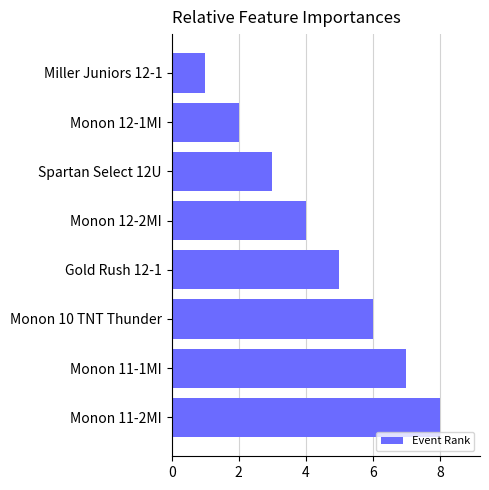

What is the difference between the maximum and minimum values?

7